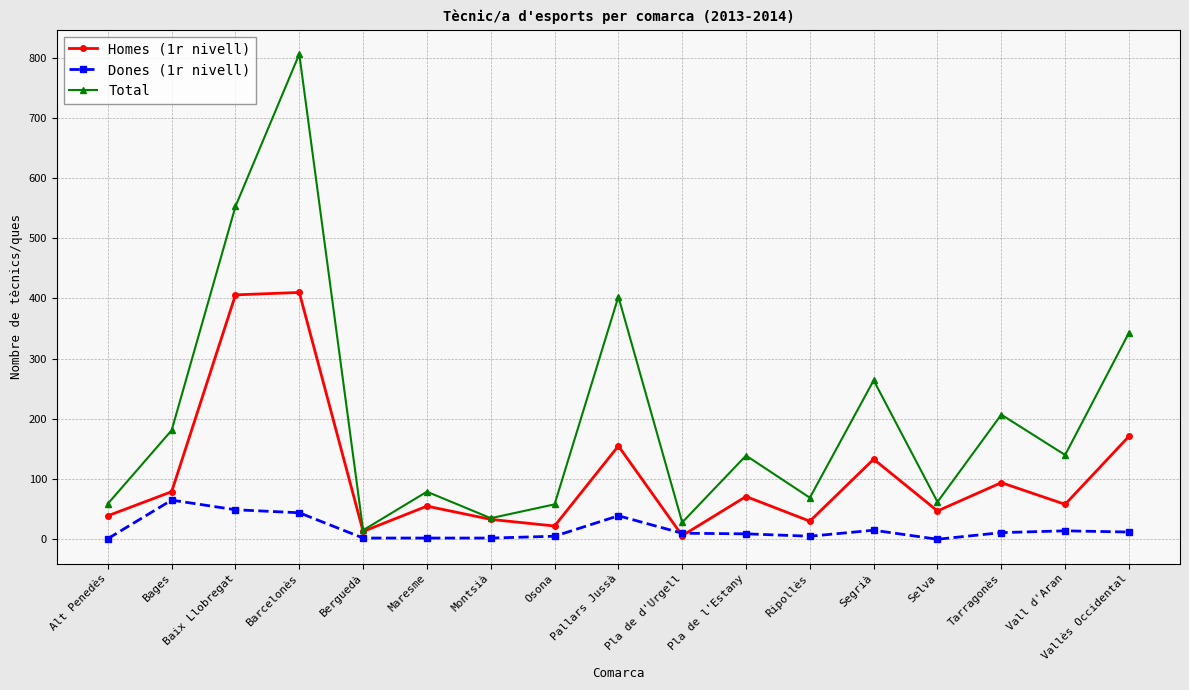

What is the maximum value shown in the chart?

806